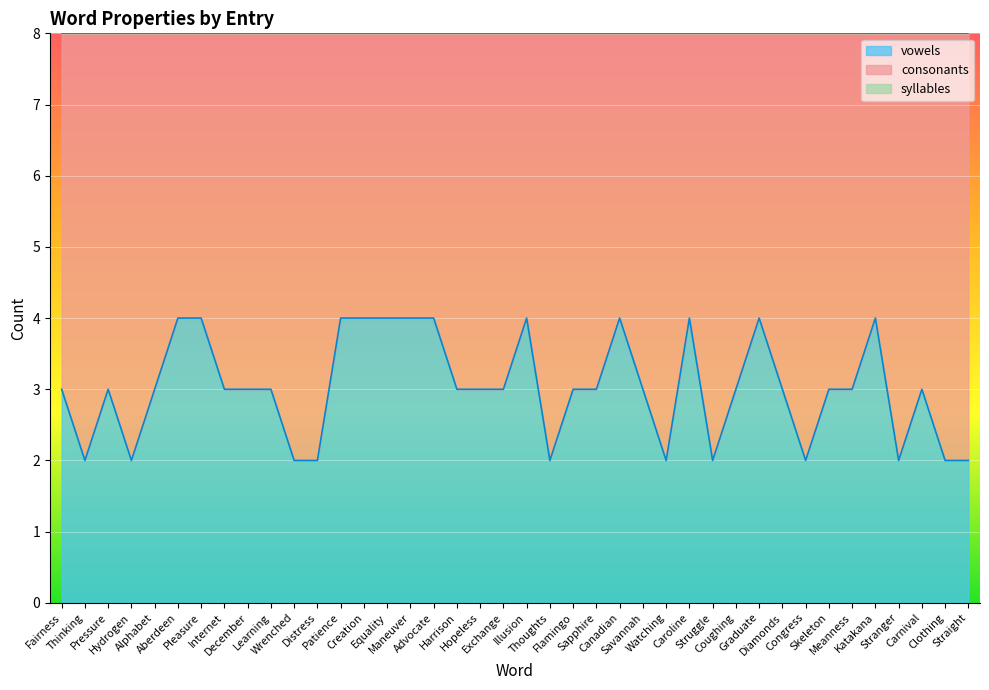

List the series in order of their peak value, lowest first.

consonants, syllables